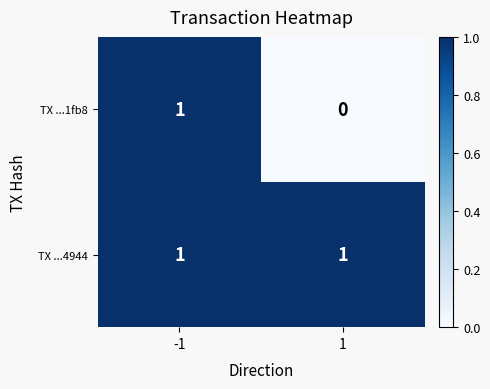

Which series has the widest spread of values?

TX ...1fb8